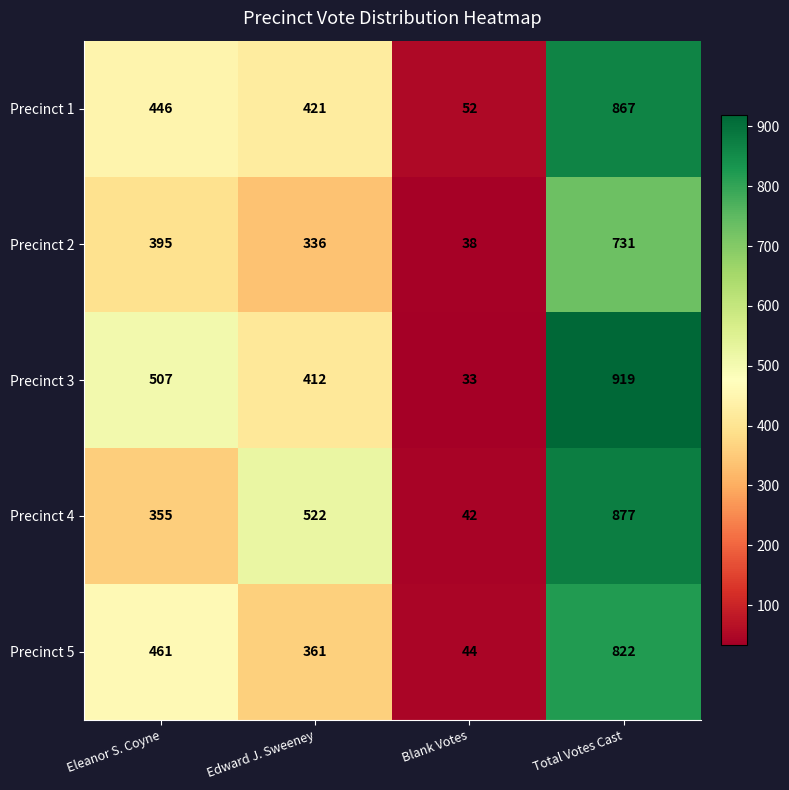

Reading left to right, transcribe all the data shown in this chart.

Precinct 1: Eleanor S. Coyne=446	Edward J. Sweeney=421	Blank Votes=52	Total Votes Cast=867
Precinct 2: Eleanor S. Coyne=395	Edward J. Sweeney=336	Blank Votes=38	Total Votes Cast=731
Precinct 3: Eleanor S. Coyne=507	Edward J. Sweeney=412	Blank Votes=33	Total Votes Cast=919
Precinct 4: Eleanor S. Coyne=355	Edward J. Sweeney=522	Blank Votes=42	Total Votes Cast=877
Precinct 5: Eleanor S. Coyne=461	Edward J. Sweeney=361	Blank Votes=44	Total Votes Cast=822